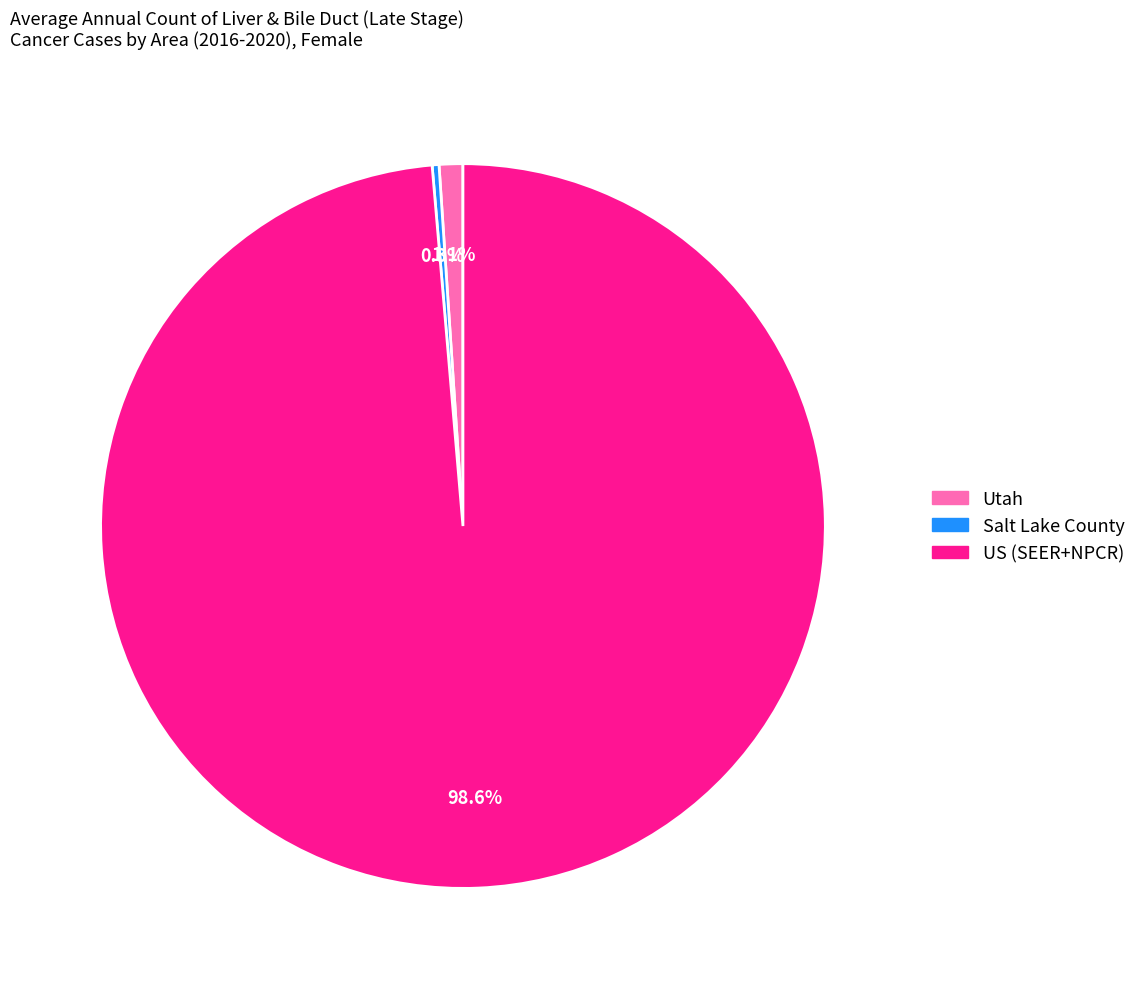

To the nearest percent, what is the average slice percentage?

33%